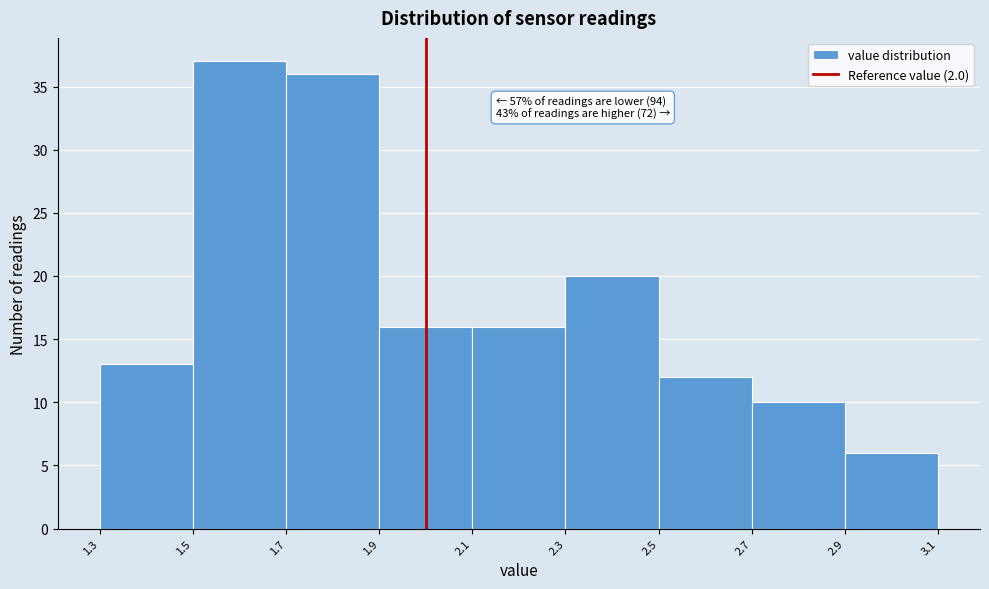

Over which range of the x-axis is the bar tallest?

1.5 to 1.7